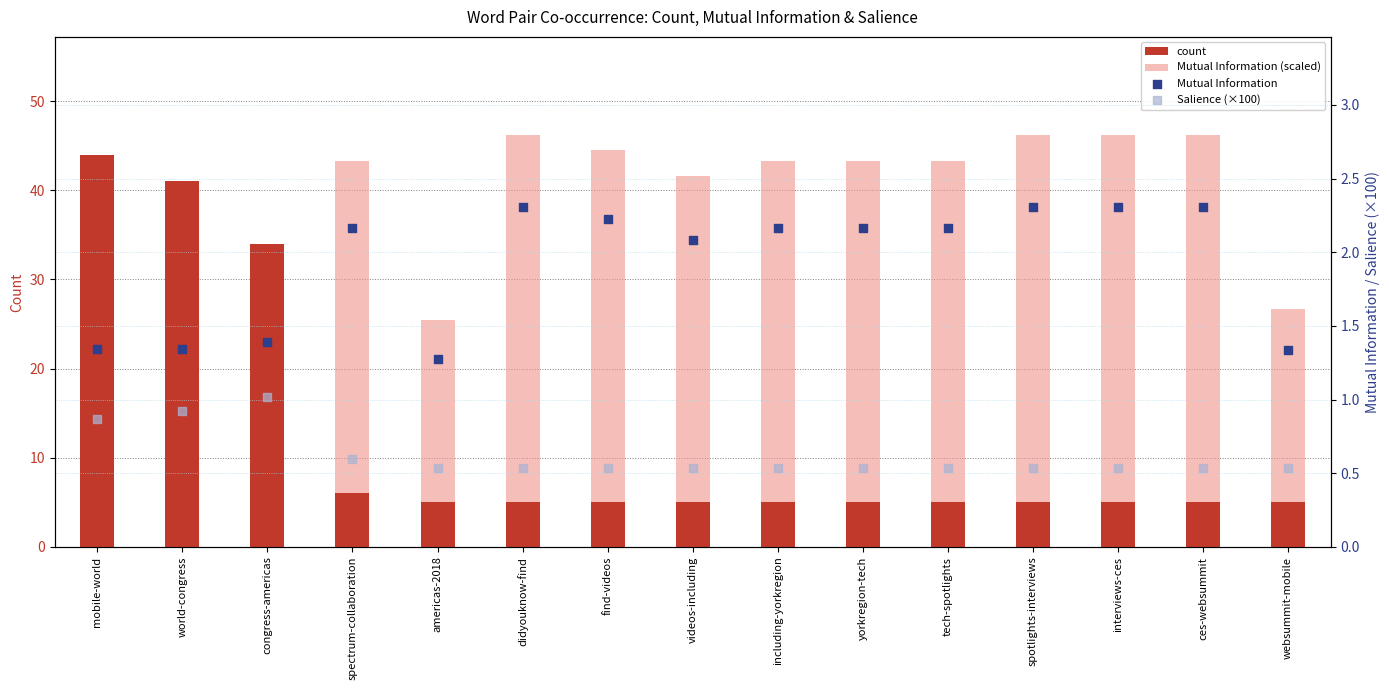

Which series contains the lowest Y value?

Salience (×100)